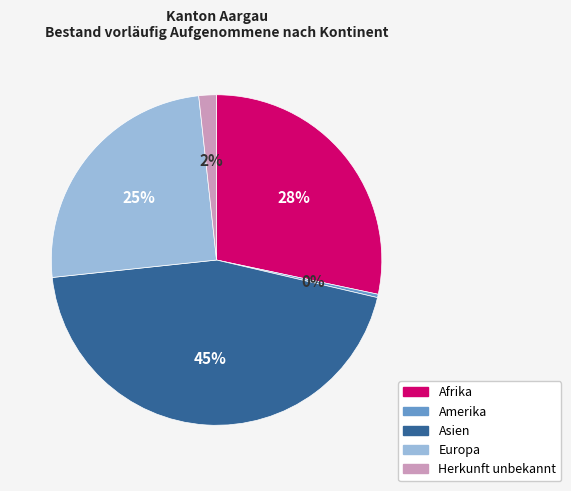

Does Herkunft unbekannt represent more than half of the total?

No